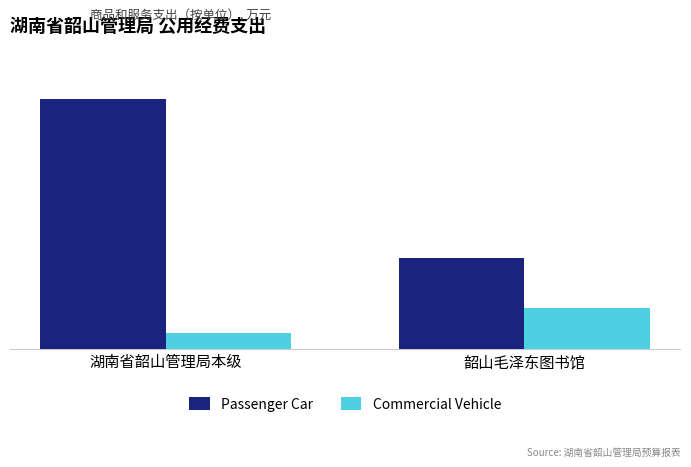

What are all the series names shown in the legend?

Passenger Car, Commercial Vehicle